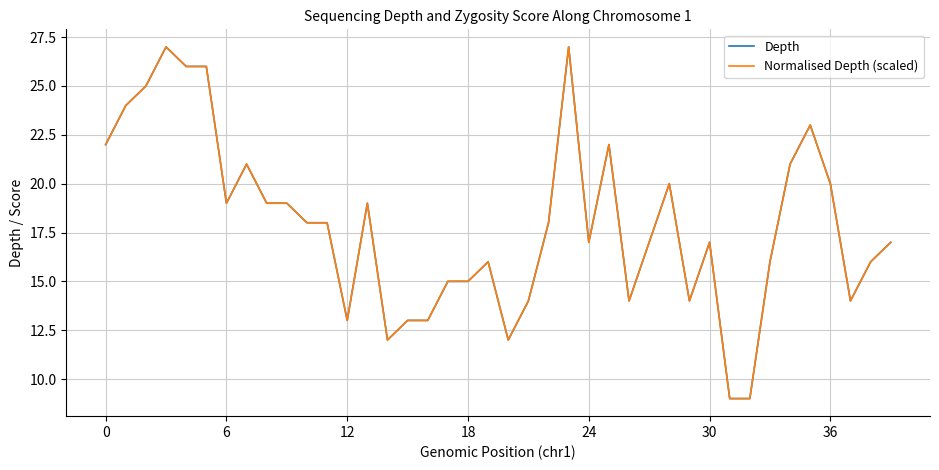

Is this an area chart (filled region under the line)?

No